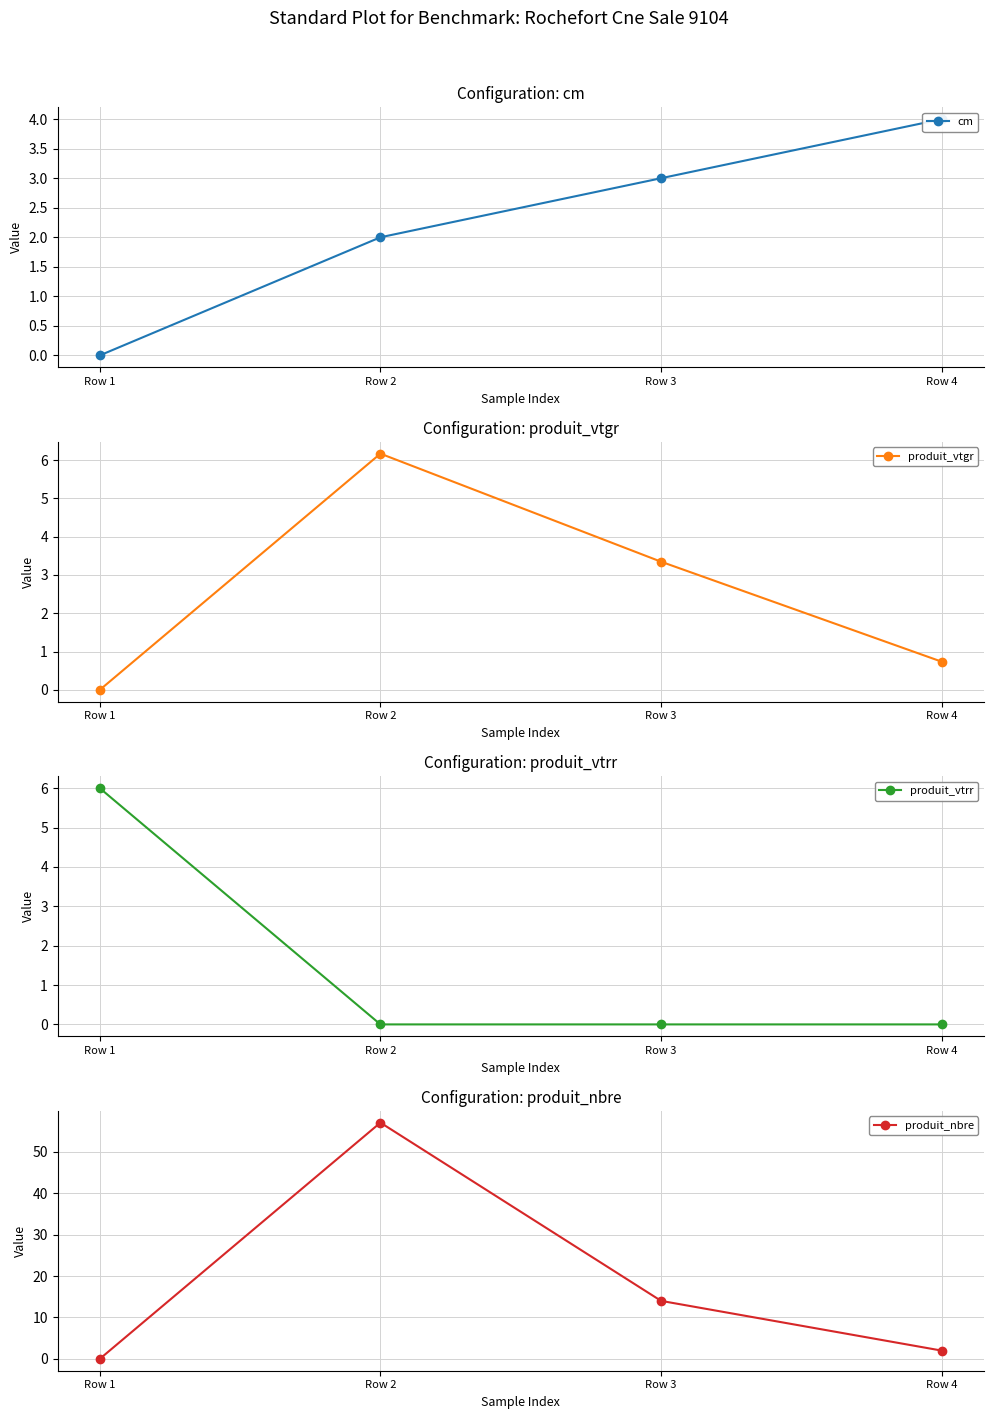

At which category does produit_nbre reach its first local peak?

Row 2